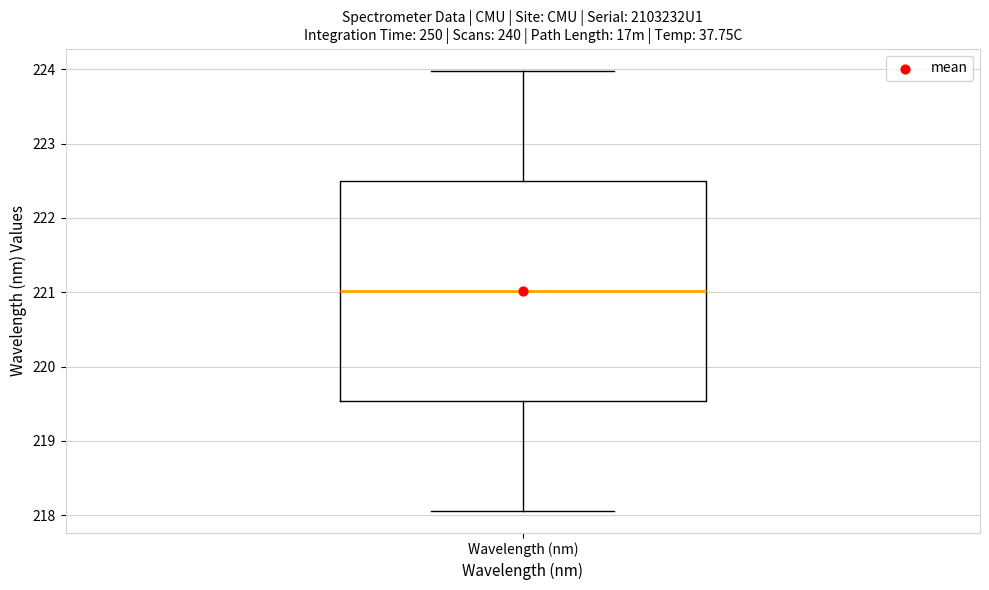

Transcribe this box plot: give where the median line is, the range the box spans, and where the two whiskers end, as read against the y-axis. The values are not printed on the chart, so give them approximately, as read against the axis.

median 221.0, box 219.5 to 222.5, whiskers 218.1 to 224.0